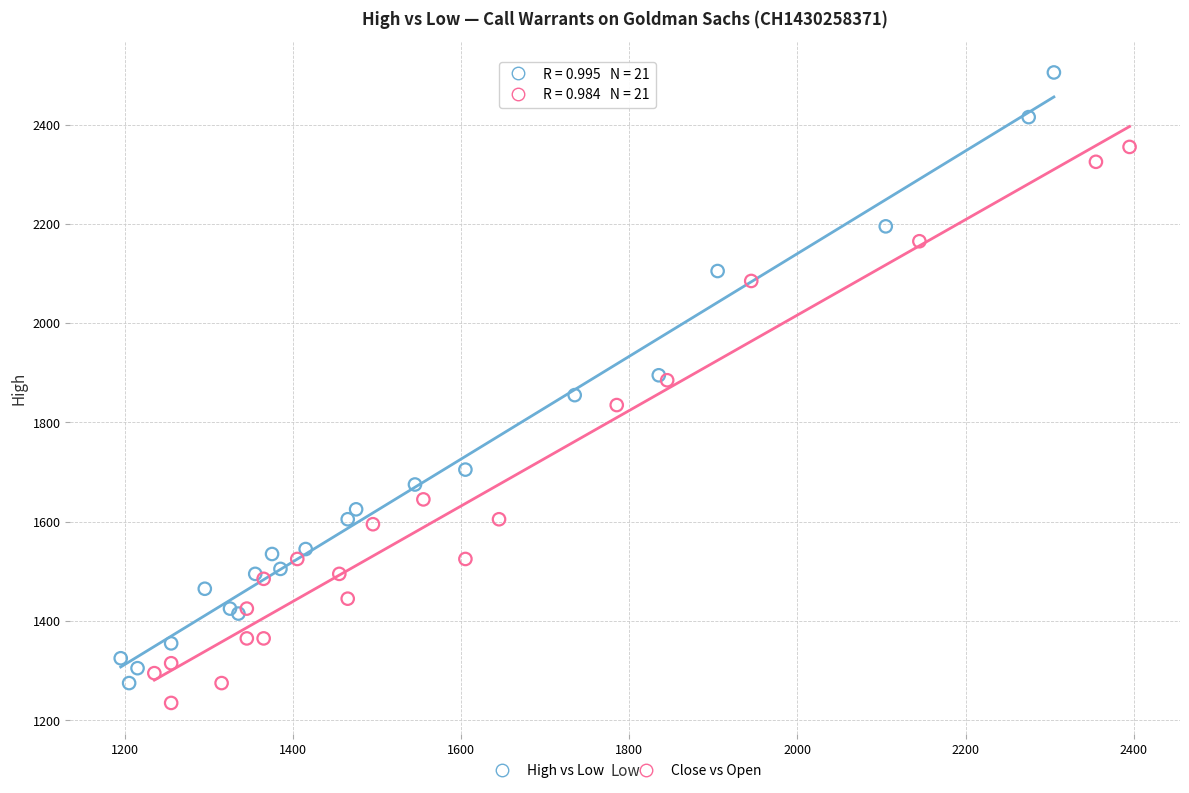

Which series reaches the maximum Y coordinate?

High vs Low